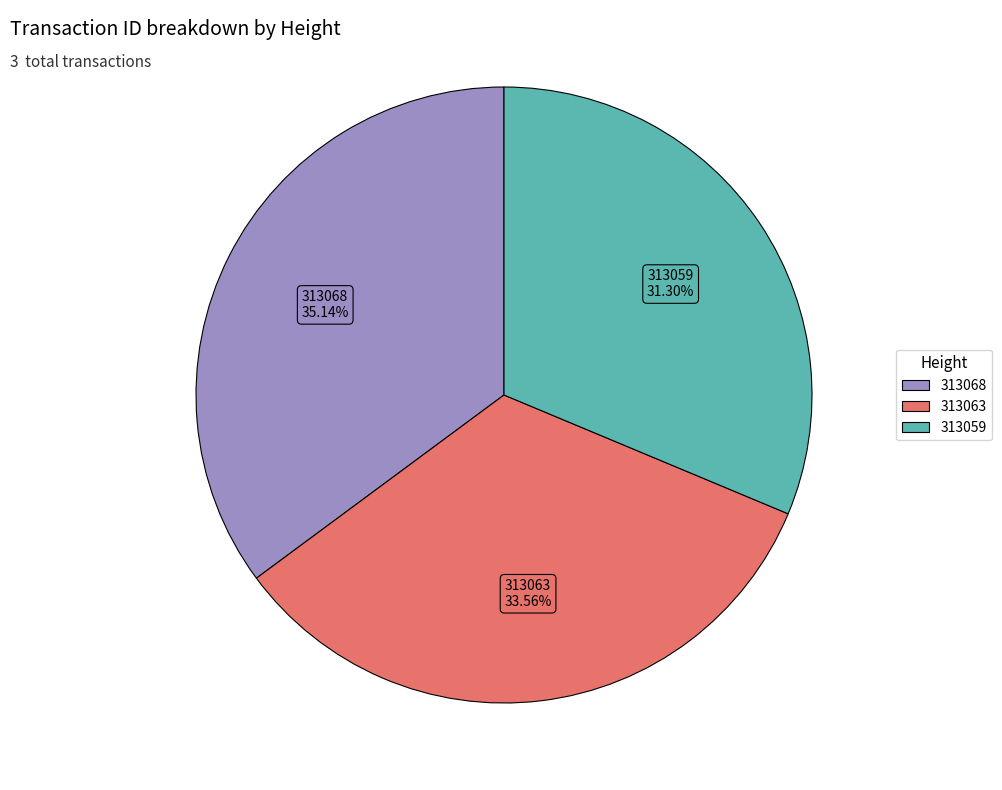

Does 313068 represent more than half of the total?

No